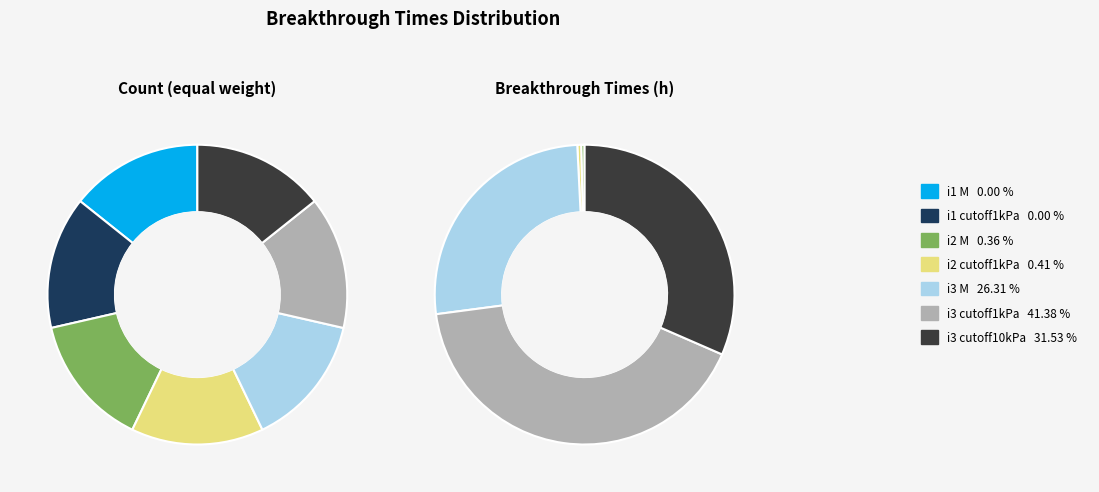

Combined, do Breakthrough_i1_M and Breakthrough_i2_cutoff1kPa account for over 50%?

No